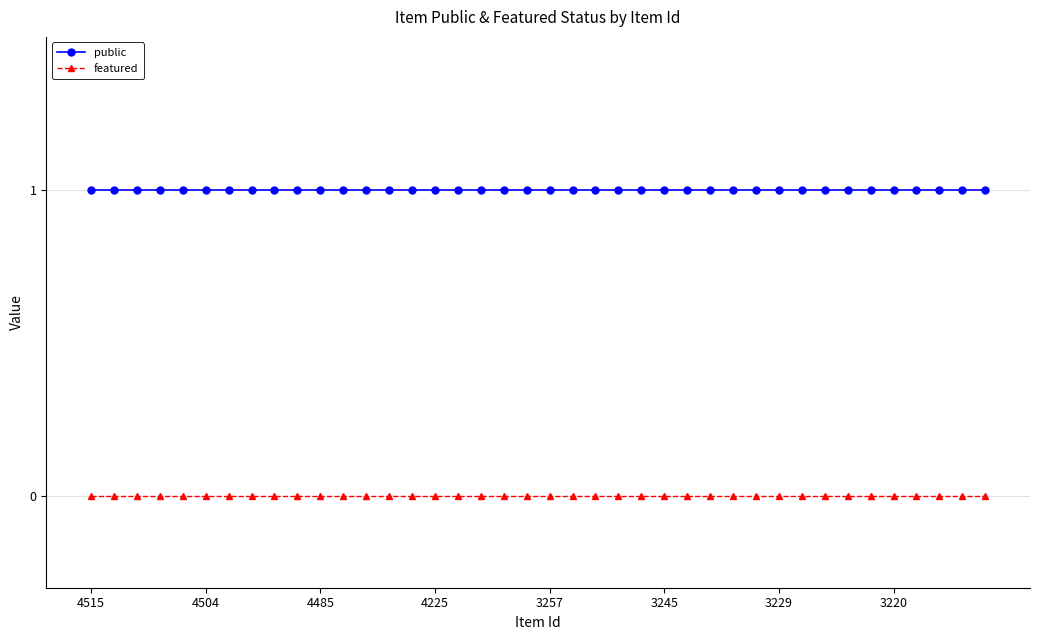

What is the sum of all public values?

40